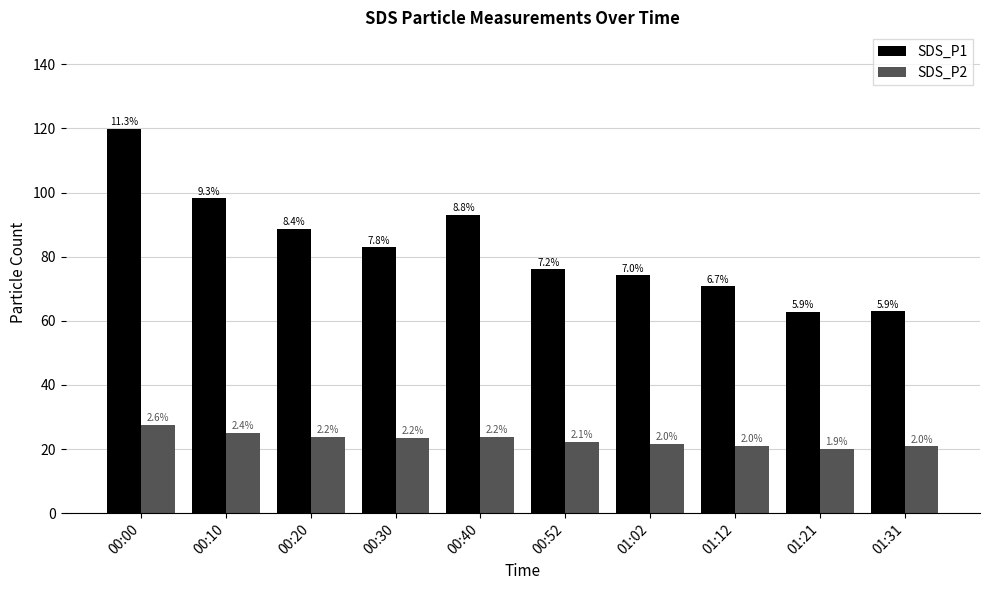

What are all the series names shown in the legend?

SDS_P1, SDS_P2